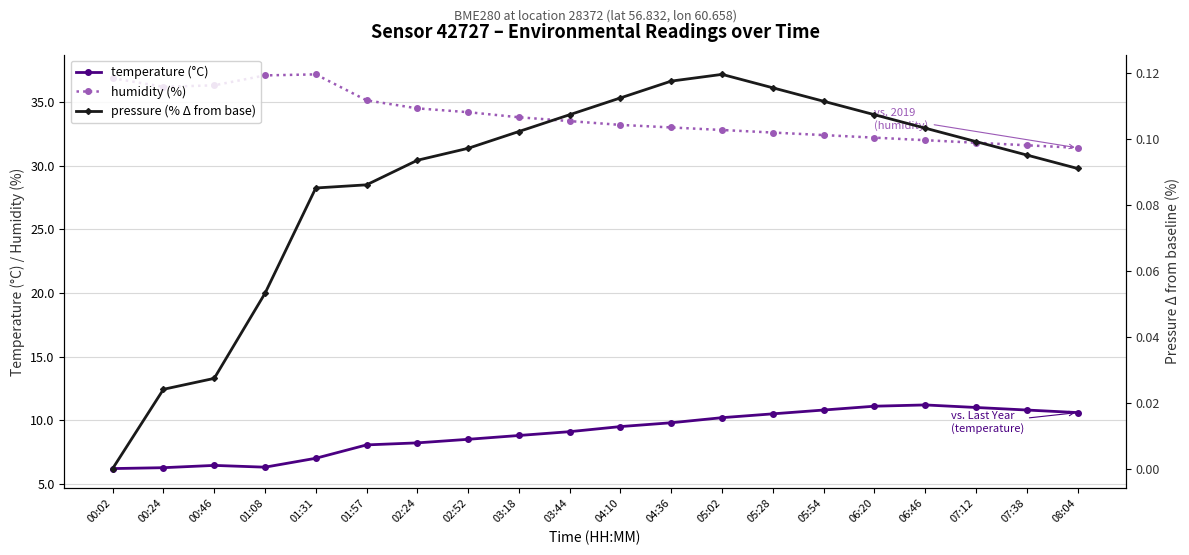

Which category has the lowest value in the humidity (%) series?

08:04